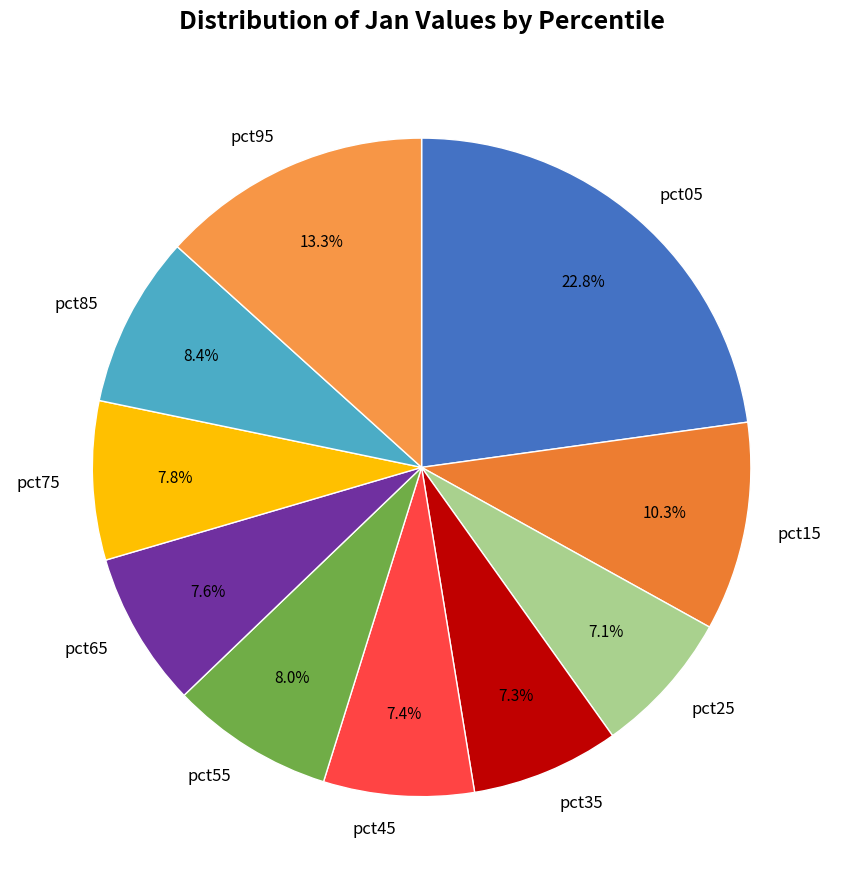

Combined, what portion of the pie is pct65 and pct35?

14.9%